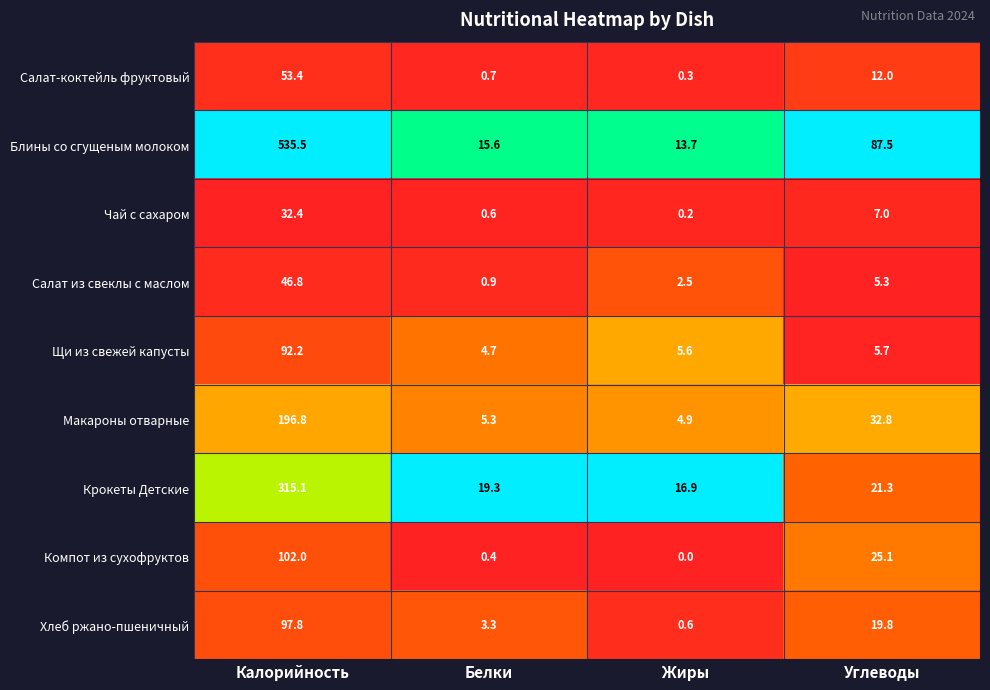

Which category has the highest value across all series?

Калорийность